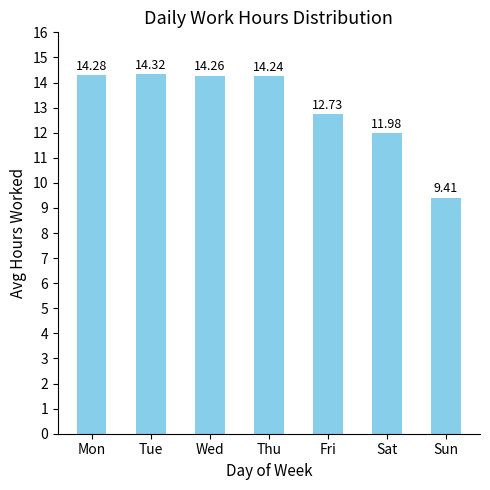

At which label does the data first exceed 14?

Mon